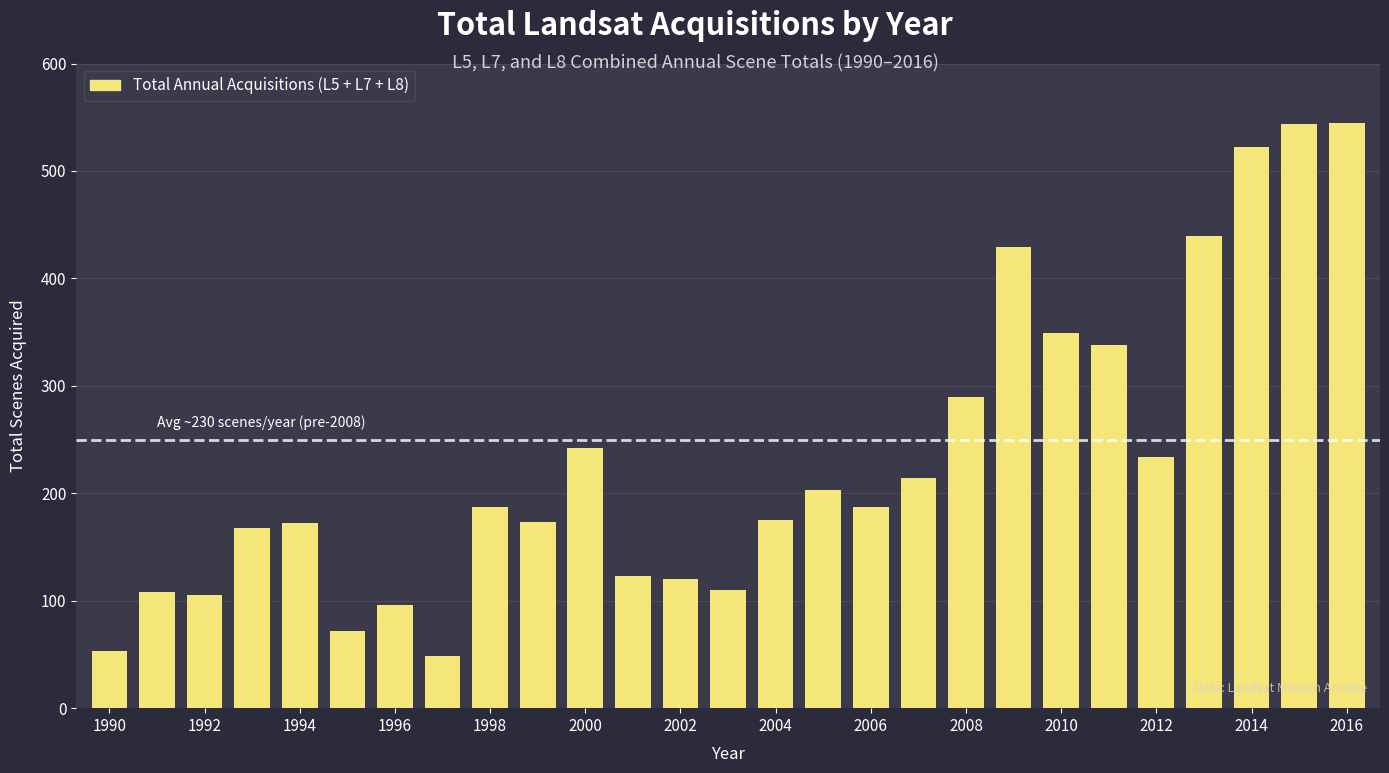

What is the value of the 21st bar from the left?

349